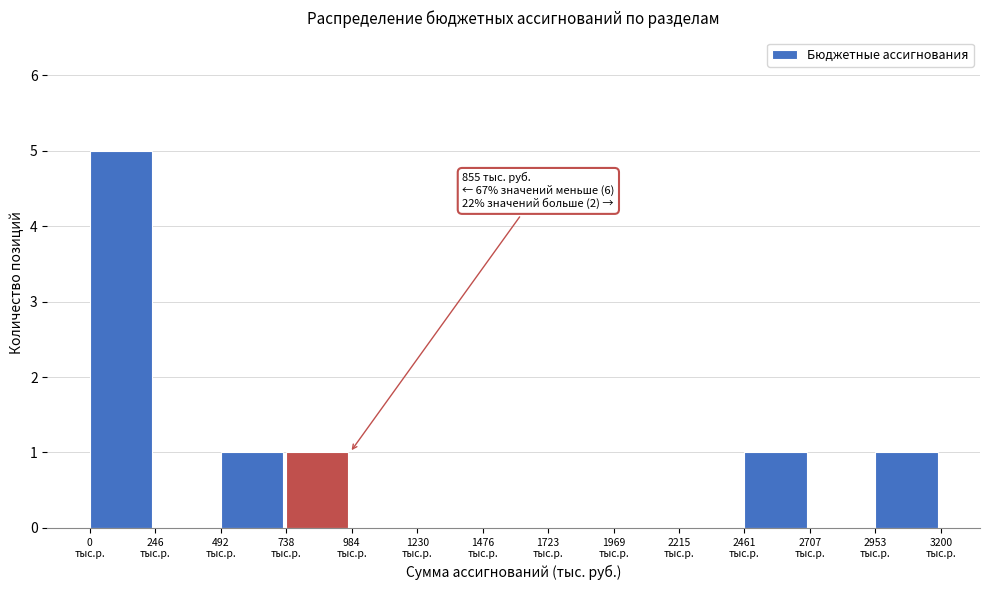

Over which range of the x-axis is the bar tallest?

0 to 250